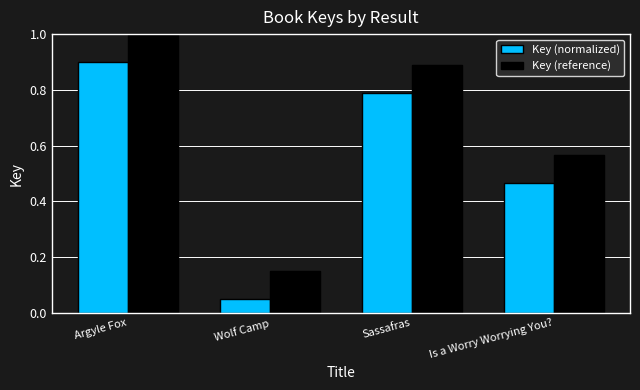

The Key (reference) series shows 0.9 at Sassafras. True or false?

True